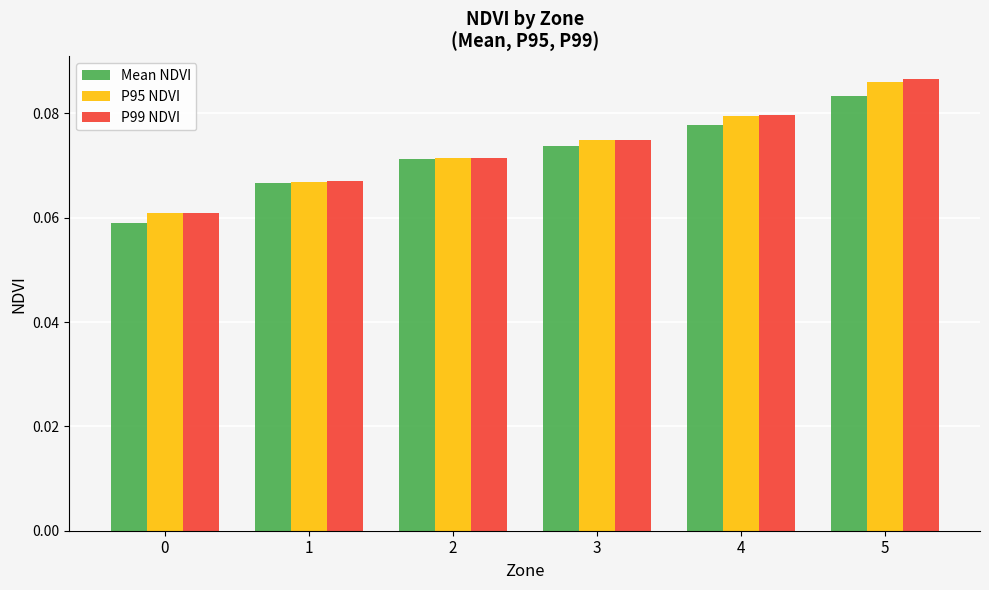

How many bars are there in each group?

3